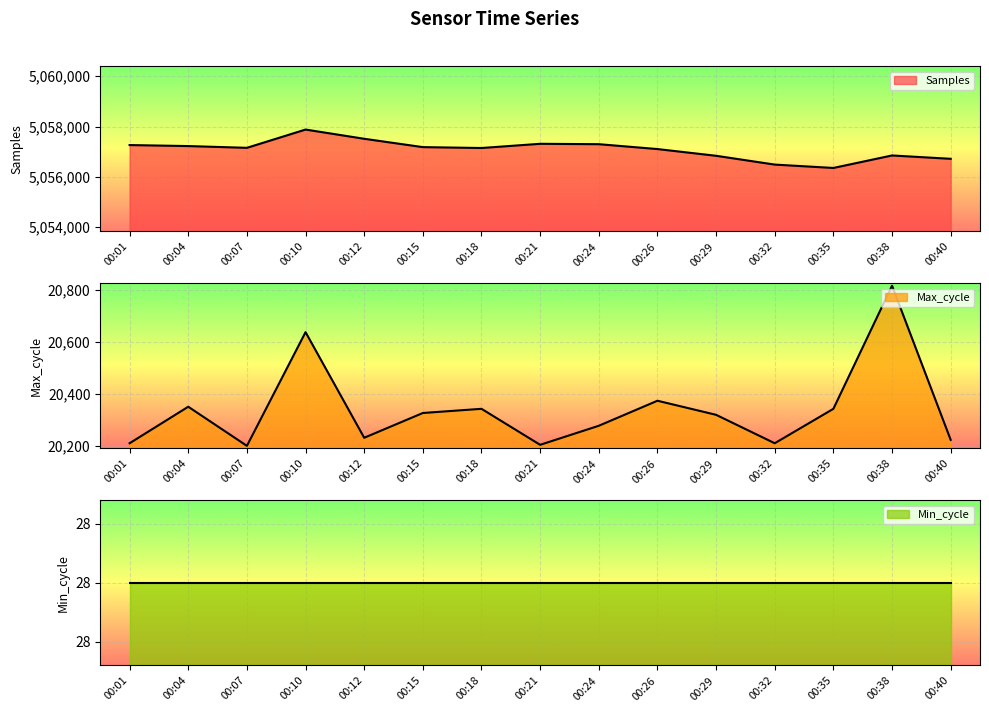

What is the highest value of the Samples series?

5057880